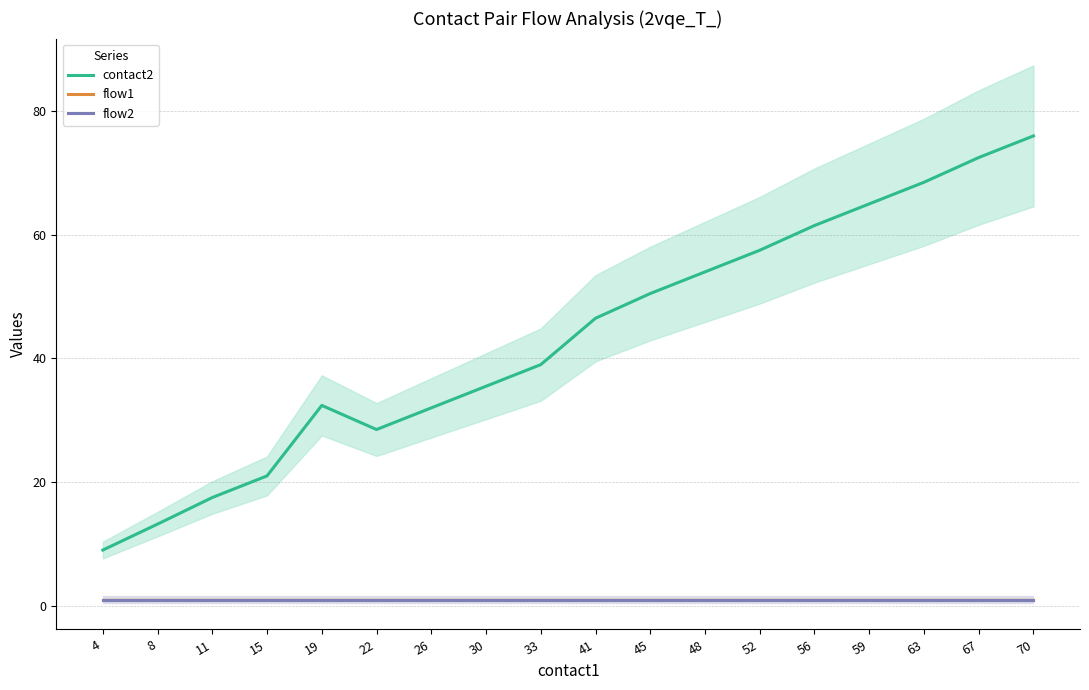

Which series has the largest total across all categories?

contact2